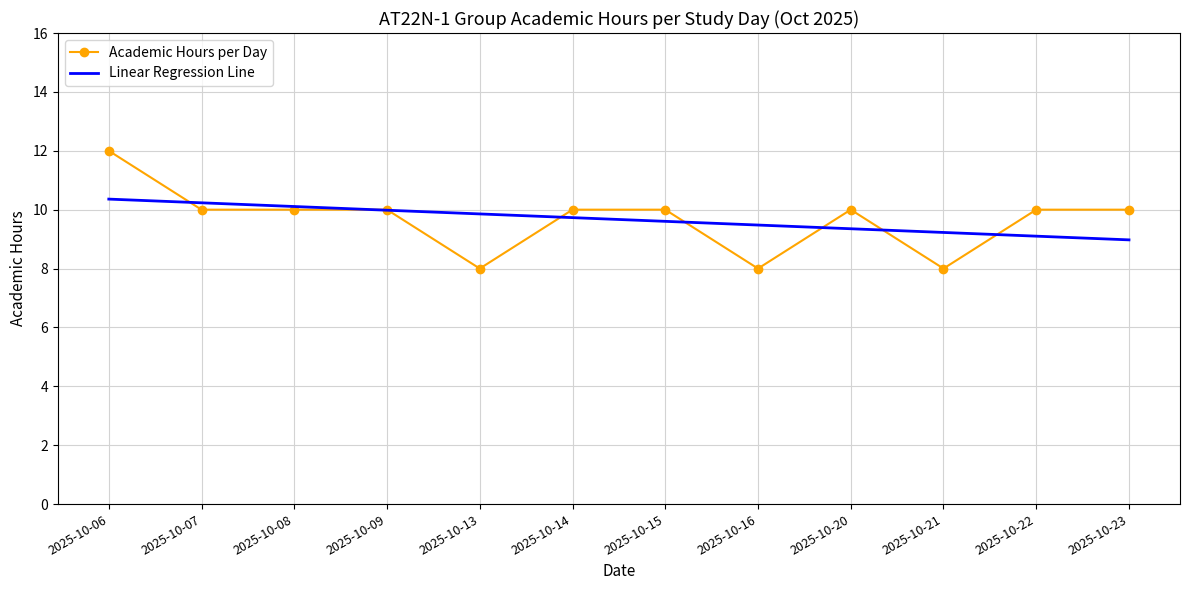

What is the greatest value displayed?

12.0